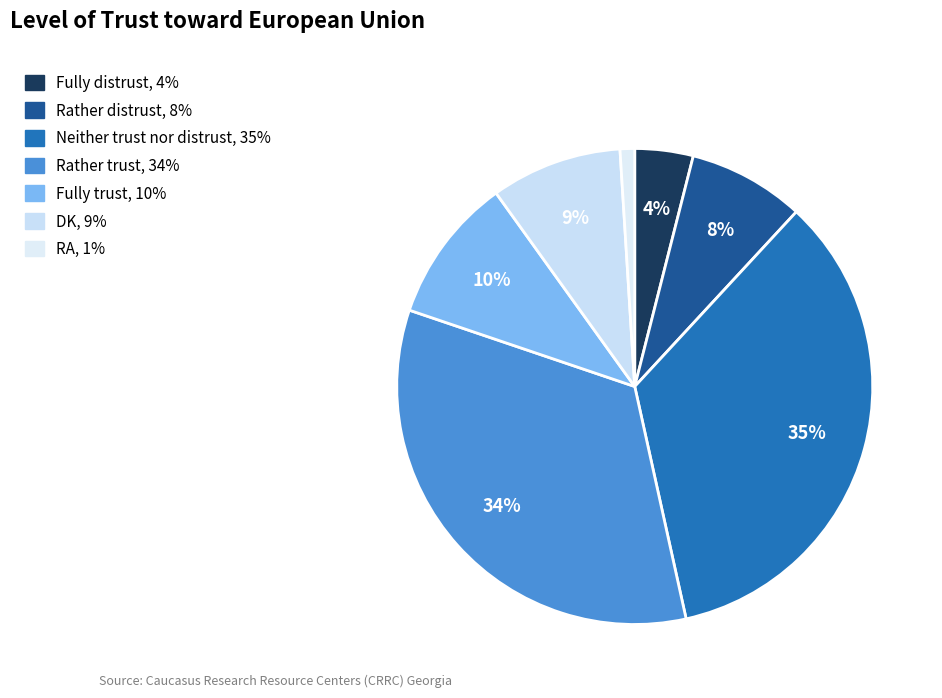

Count the number of slices in the pie.

7